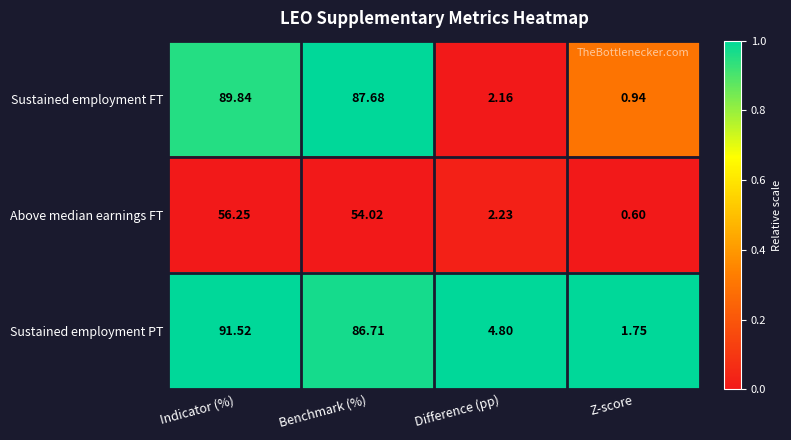

At which category is the sum across all series the highest?

Indicator (%)